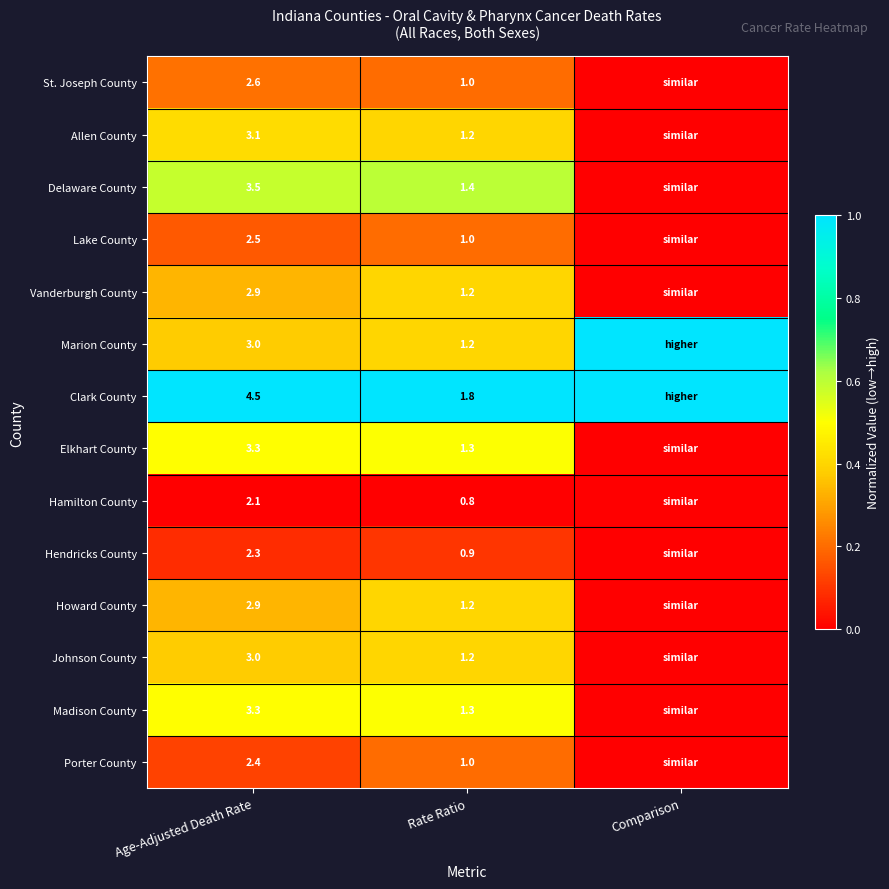

How many series are shown in this chart?

14